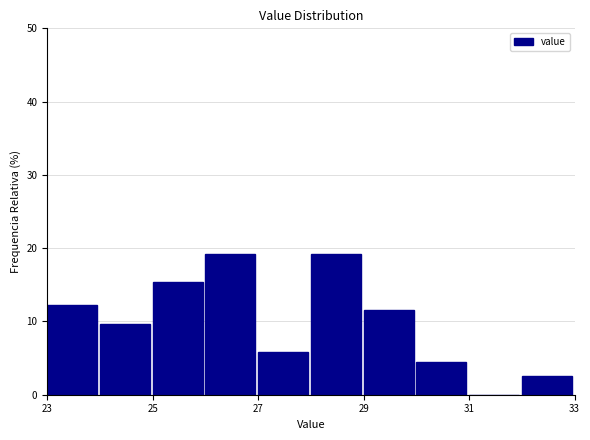

Reading left to right, list every bar in this chart as the range it spans on the x-axis followed by its height. The values are not printed on the chart, so give them approximately, as read against the axis.

23 to 24: 12
24 to 25: 10
25 to 26: 15
26 to 27: 19
27 to 28: 6
28 to 29: 19
29 to 30: 12
30 to 31: 4
31 to 32: 0
32 to 33: 3